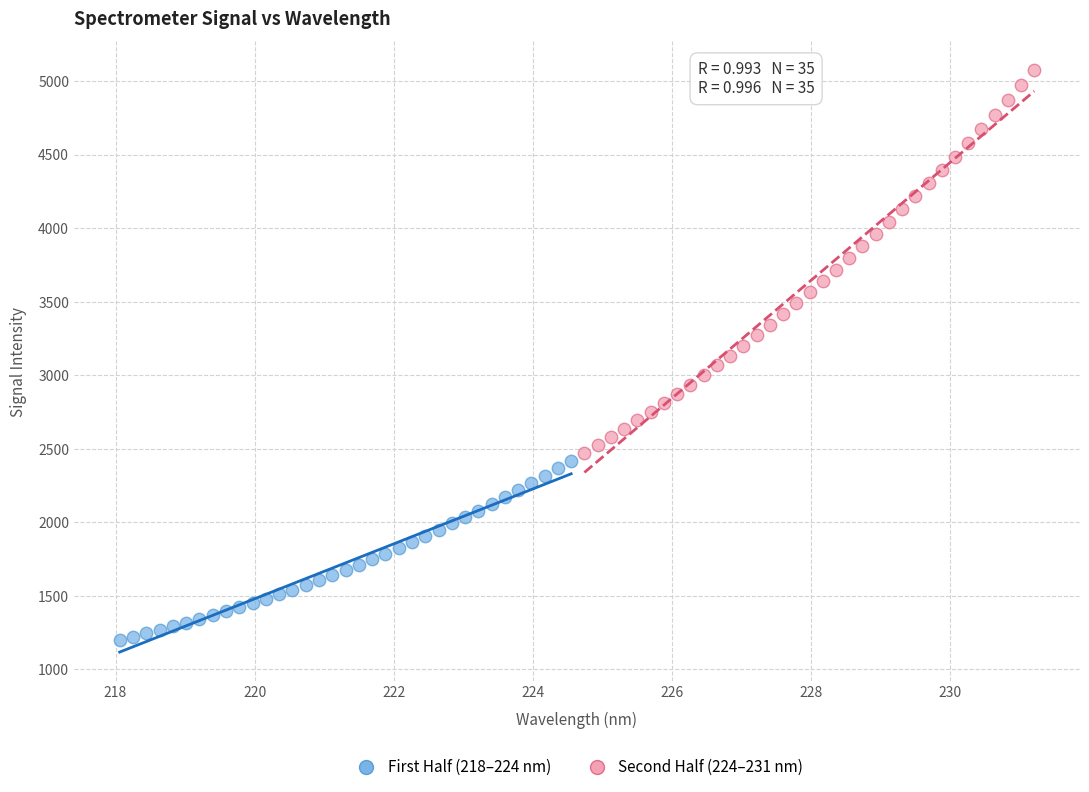

Which series reaches the minimum Y coordinate?

First Half (218–224 nm)